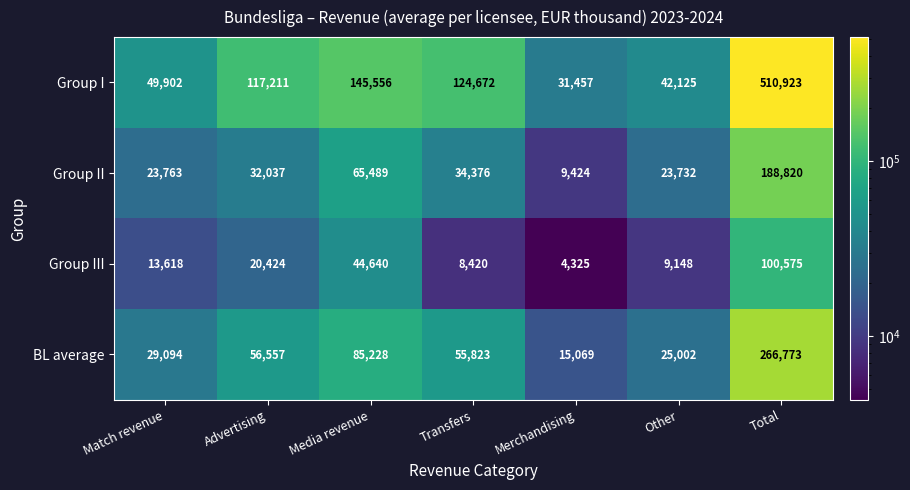

At Other, list the series in order from smallest to largest.

Group III, Group II, BL average, Group I